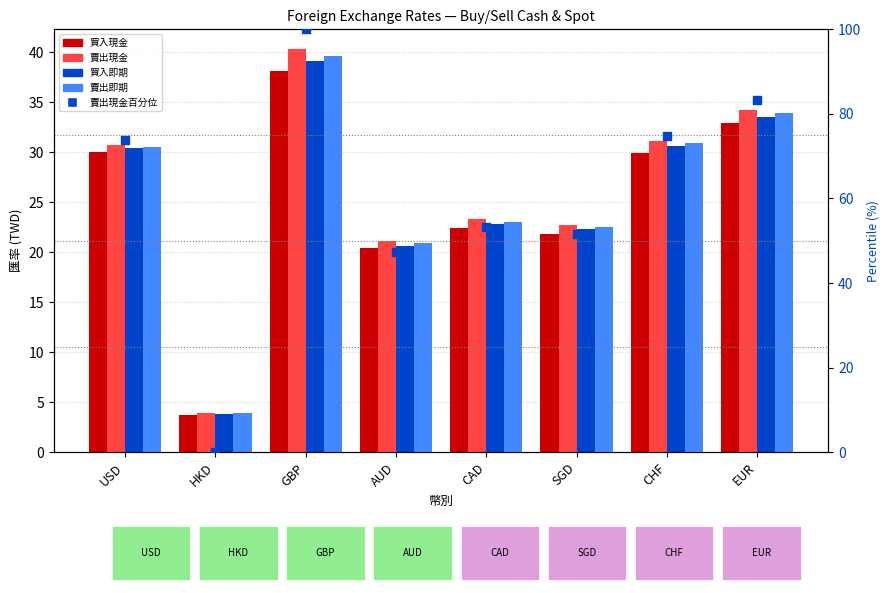

What is the total value across all series at CAD?

145.0